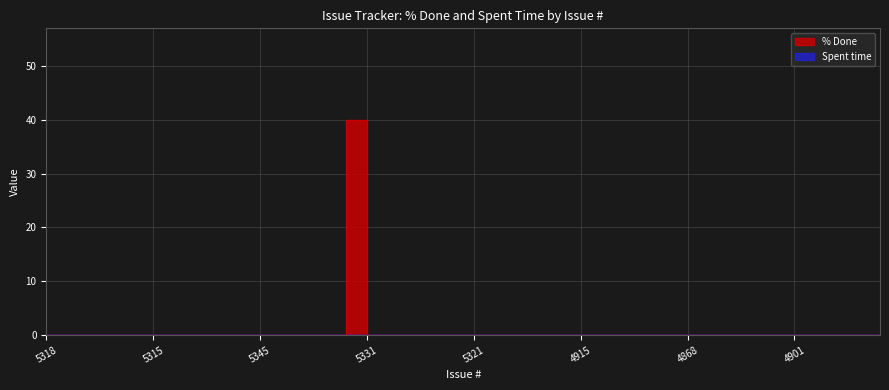

The chart shows a value of 14 at 4872. True or false?

False